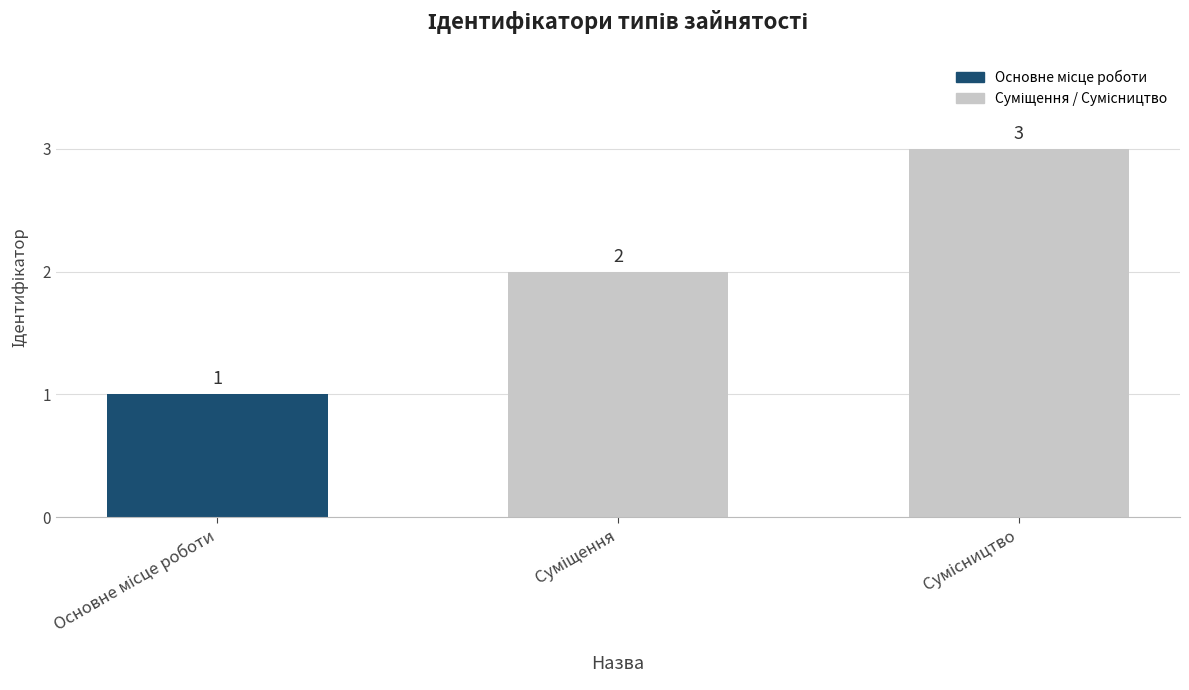

What is the value of the 3rd bar from the left?

3